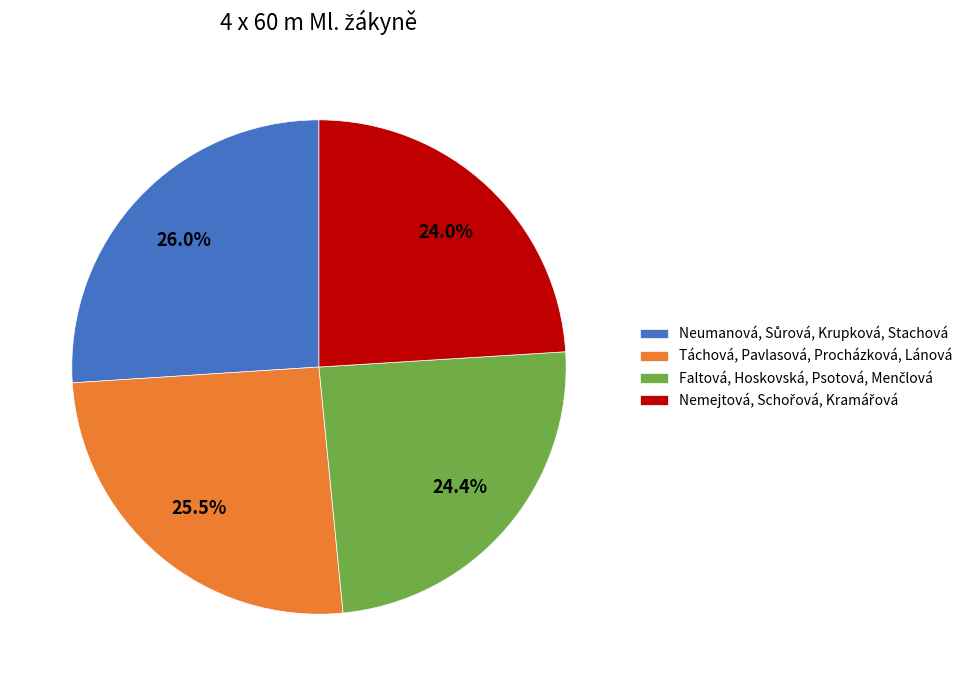

Does any single category account for the majority?

No